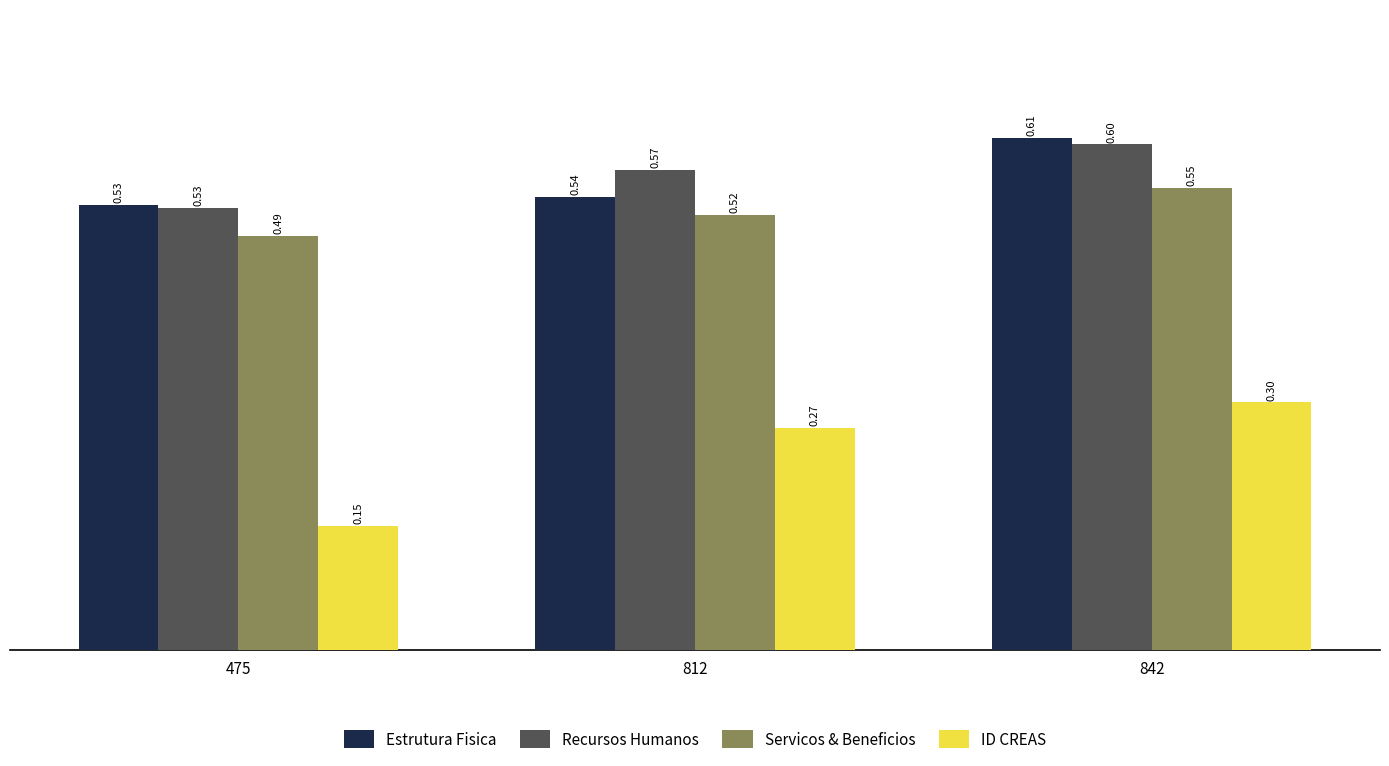

Which series has the widest spread of values?

ID CREAS